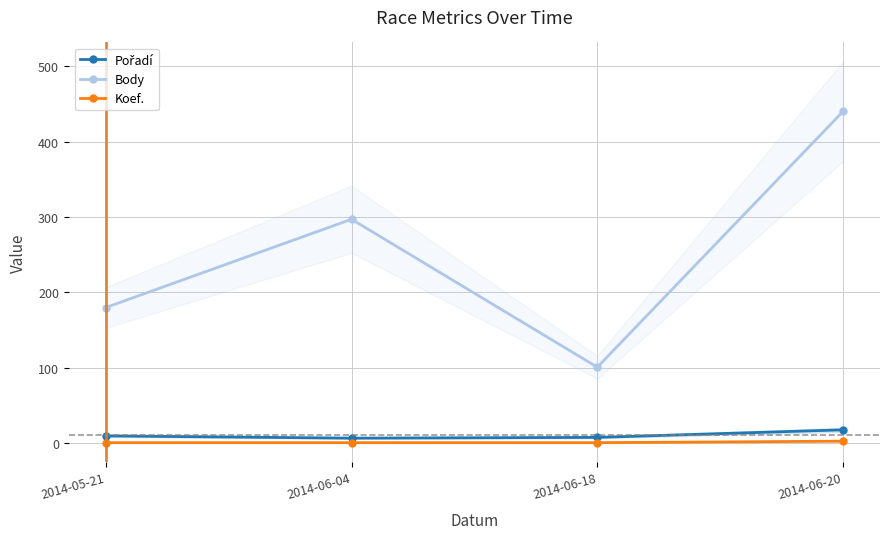

At which category does the chart reach its minimum across all series?

2014-05-21